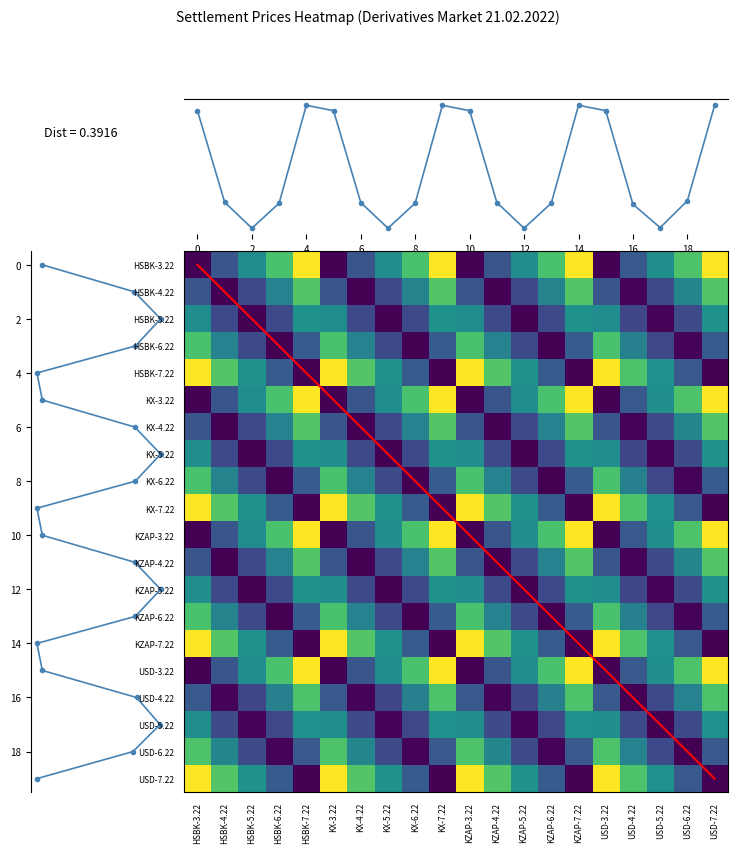

Which has a higher value, 14 or 19?

14